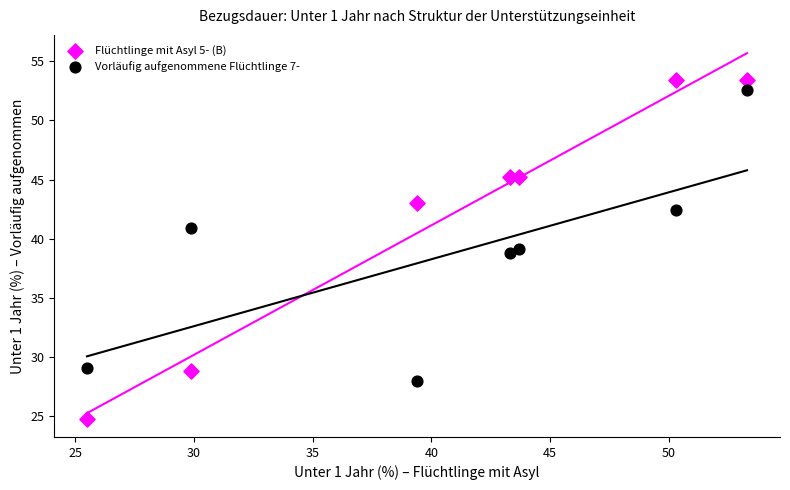

Which series has the widest spread of Y values?

Flüchtlinge mit Asyl 5- (B)